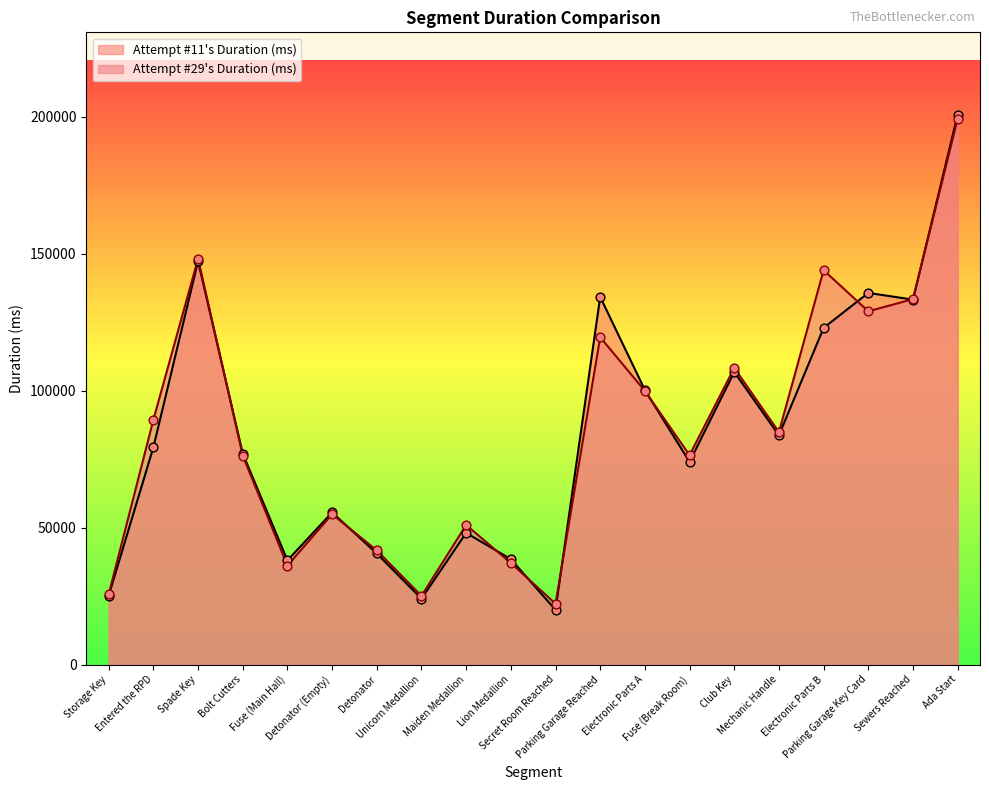

What are all the series names shown in the legend?

Attempt #11's Duration (ms), Attempt #29's Duration (ms)